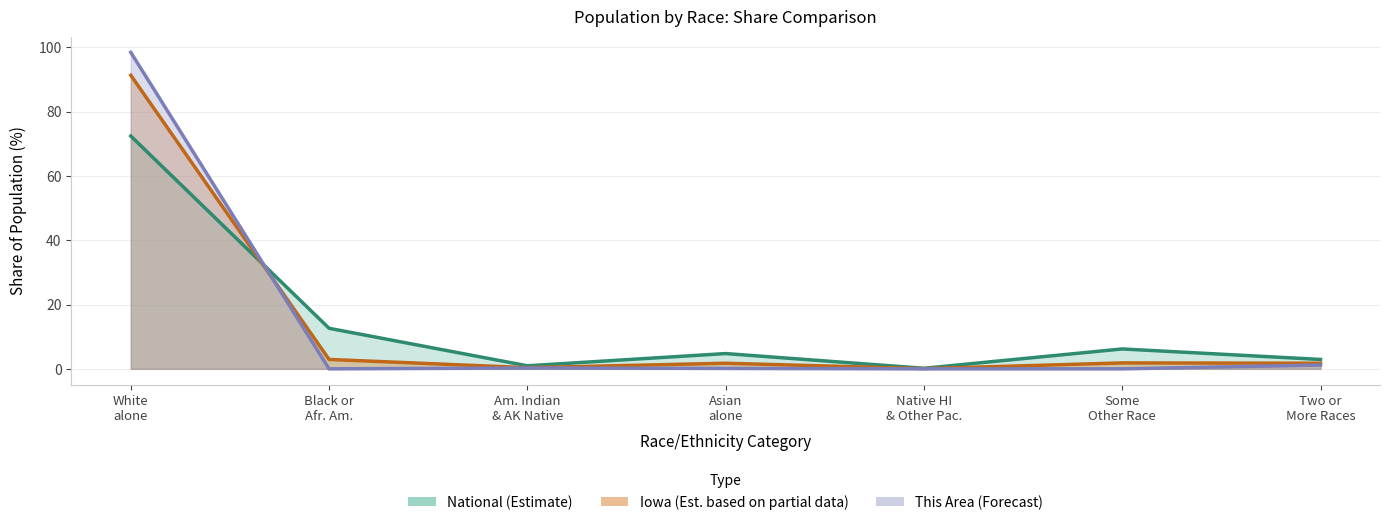

How many categories are shown in the chart?

7